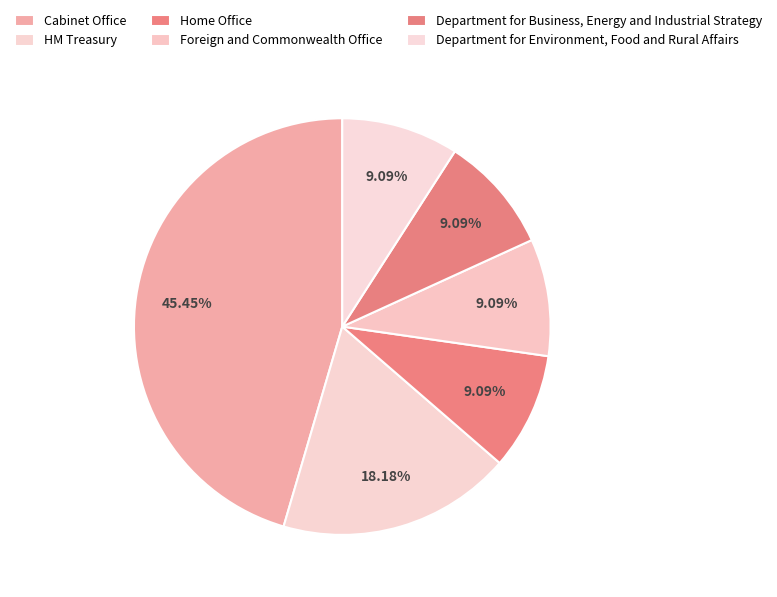

How many segments does this pie chart have?

6